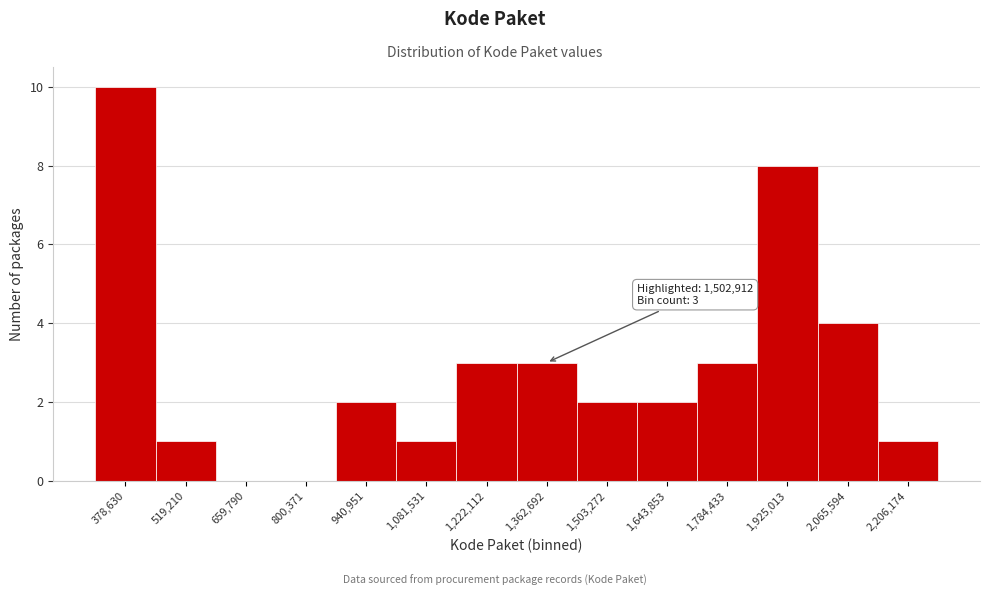

Reading right to left, transcribe all the data shown in this chart.

2,206,174=1	2,065,594=4	1,925,013=8	1,784,433=3	1,643,853=2	1,503,272=2	1,362,692=3	1,222,112=3	1,081,531=1	940,951=2	800,371=0	659,790=0	519,210=1	378,630=10